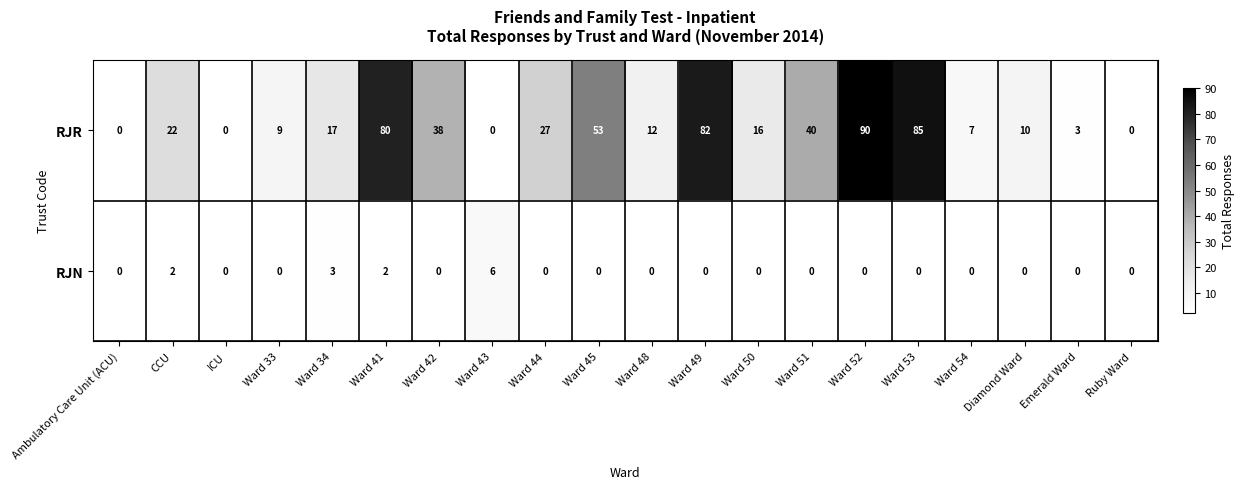

Rank the series at Ward 41 from highest to lowest value.

RJR, RJN